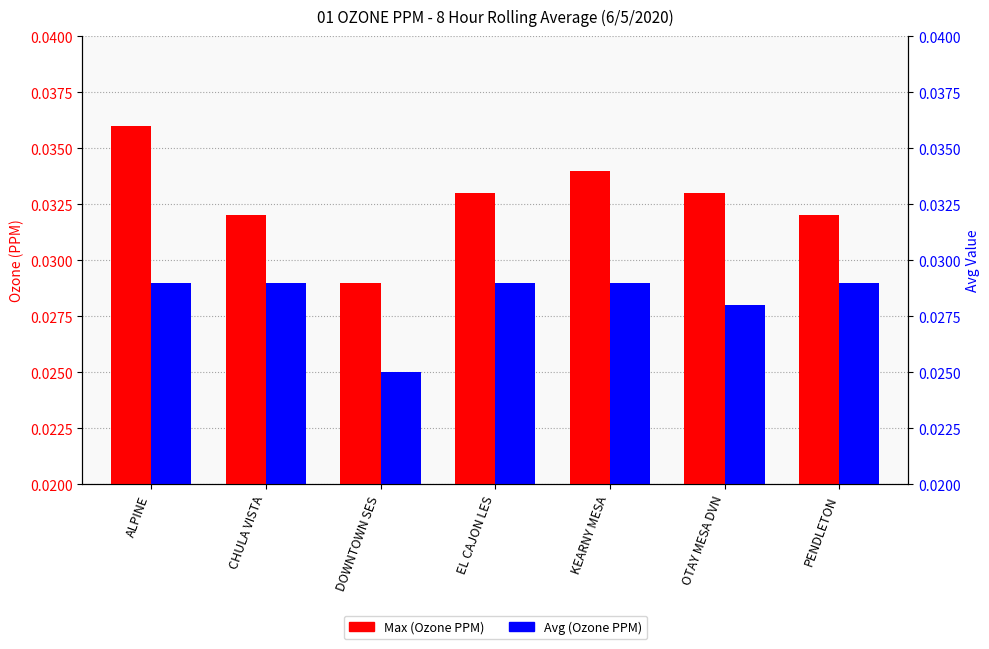

List the series in order of their overall mean, lowest first.

Avg (Ozone PPM), Max (Ozone PPM)